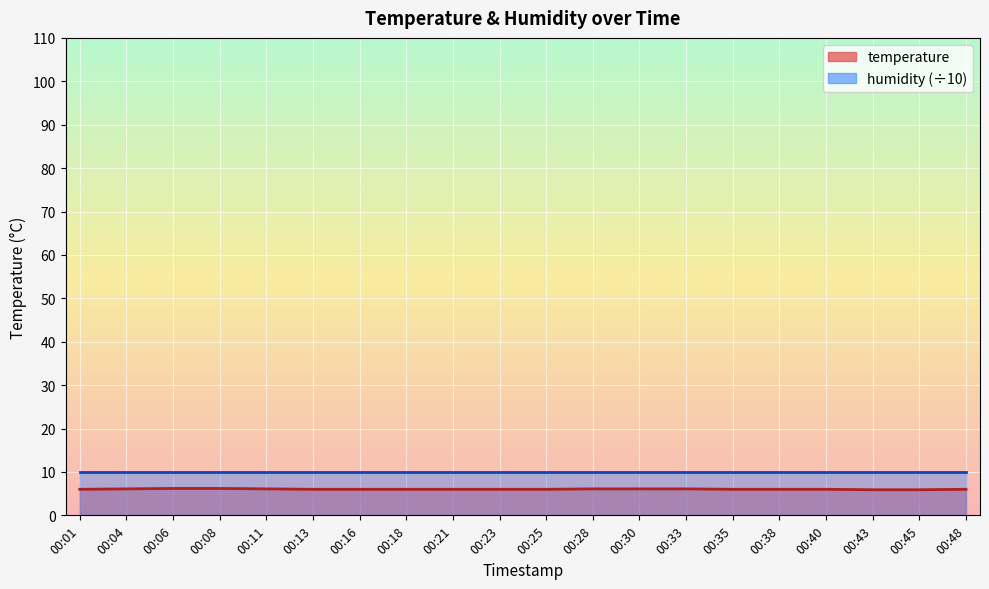

What is the average value?

6.0